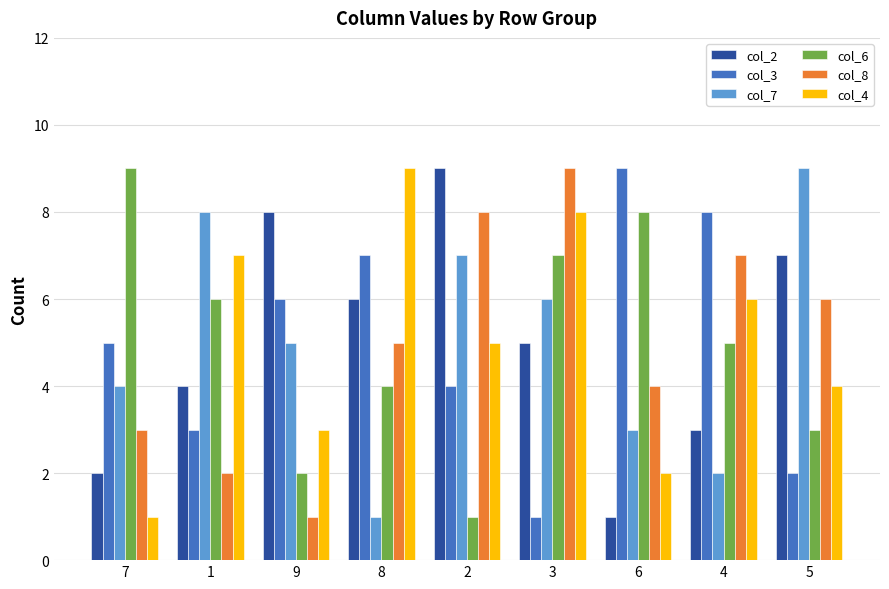

Which series changed the most between 9 and 8?

col_4